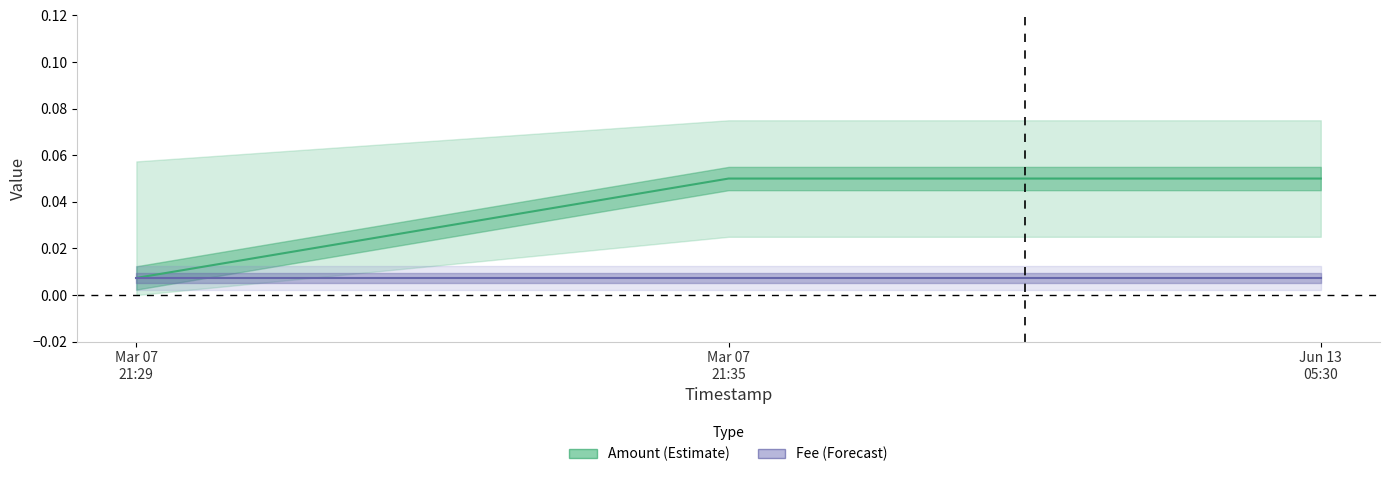

How many lines are shown in the chart?

2